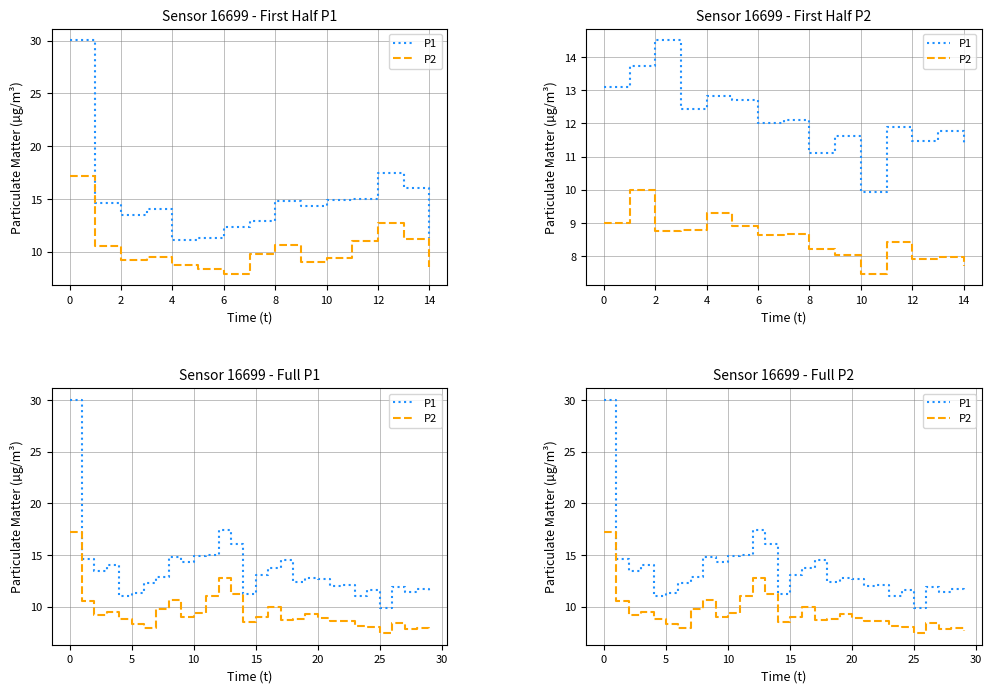

At which label does P1 reach its minimum?

25